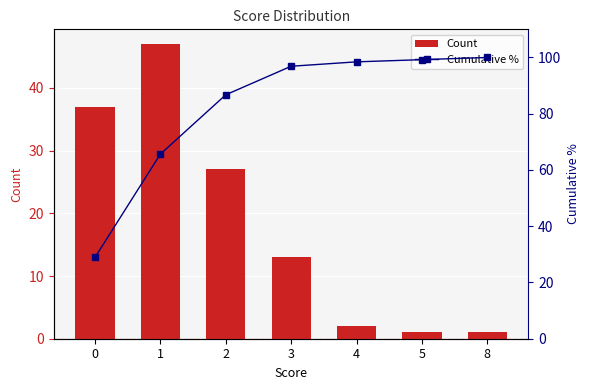

The Count series shows 1.0 at 8. True or false?

True